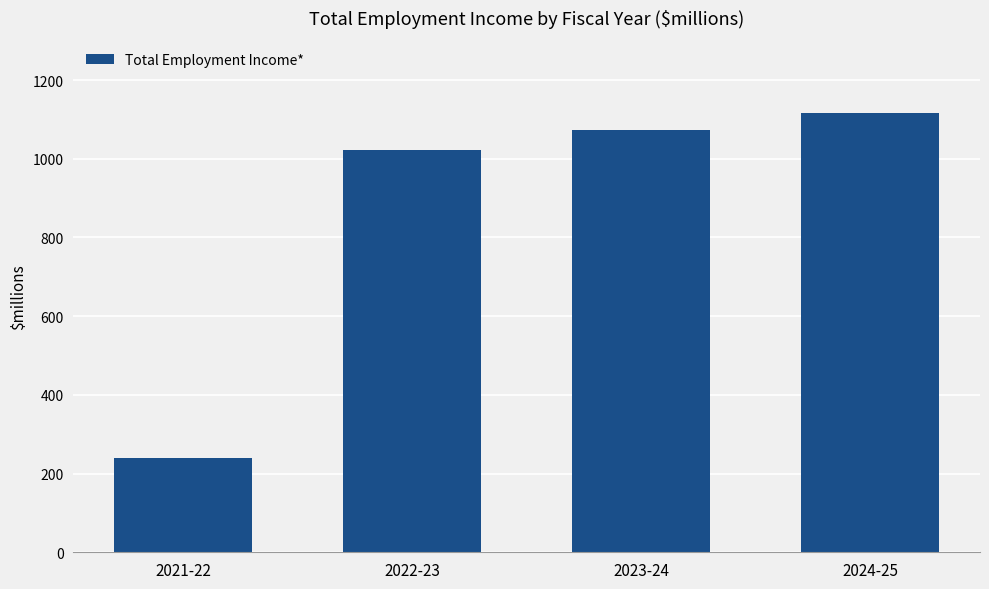

Is it true that the value at 2023-24 is 1467.4?

False